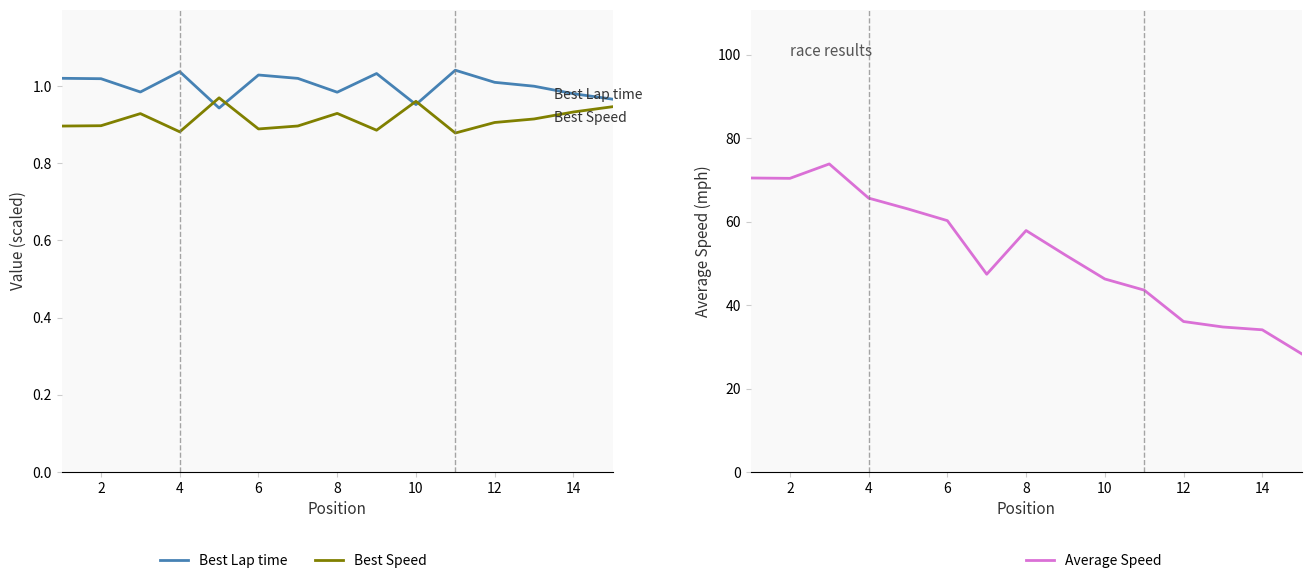

The value of Best Lap time at 10 is 0.7. True or false?

False